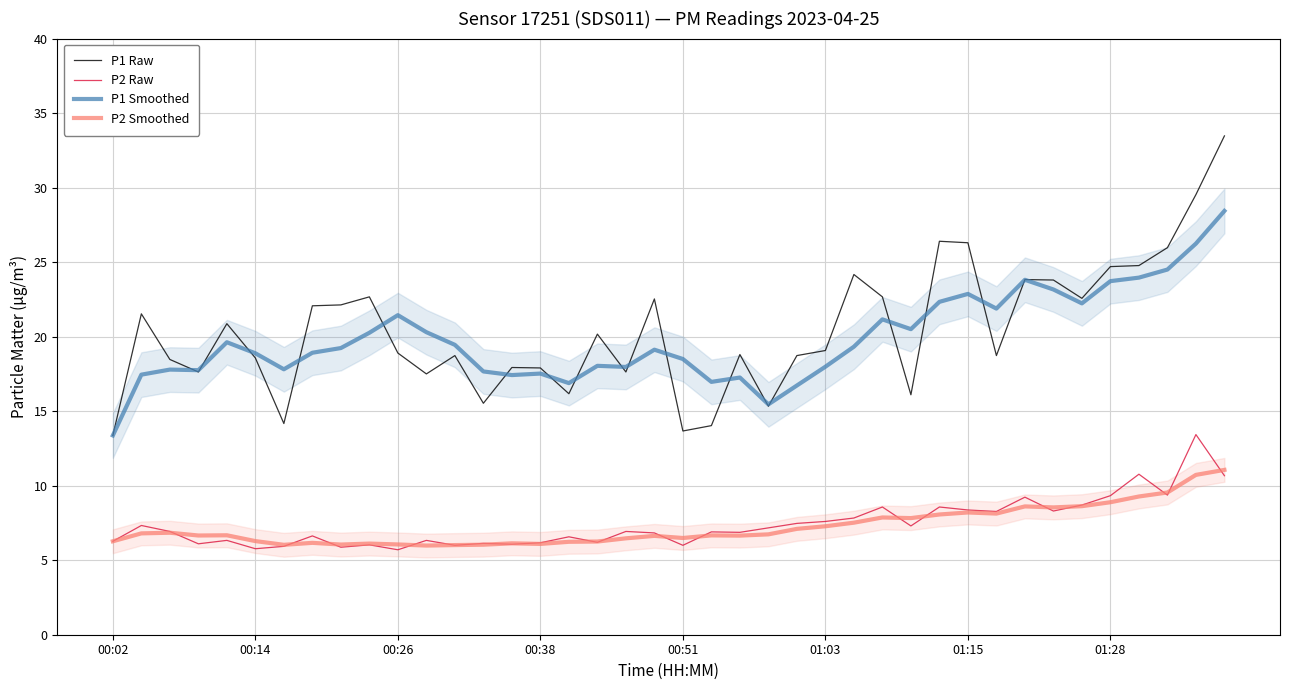

What is the approximate value of P2 Smoothed at 28?

7.8